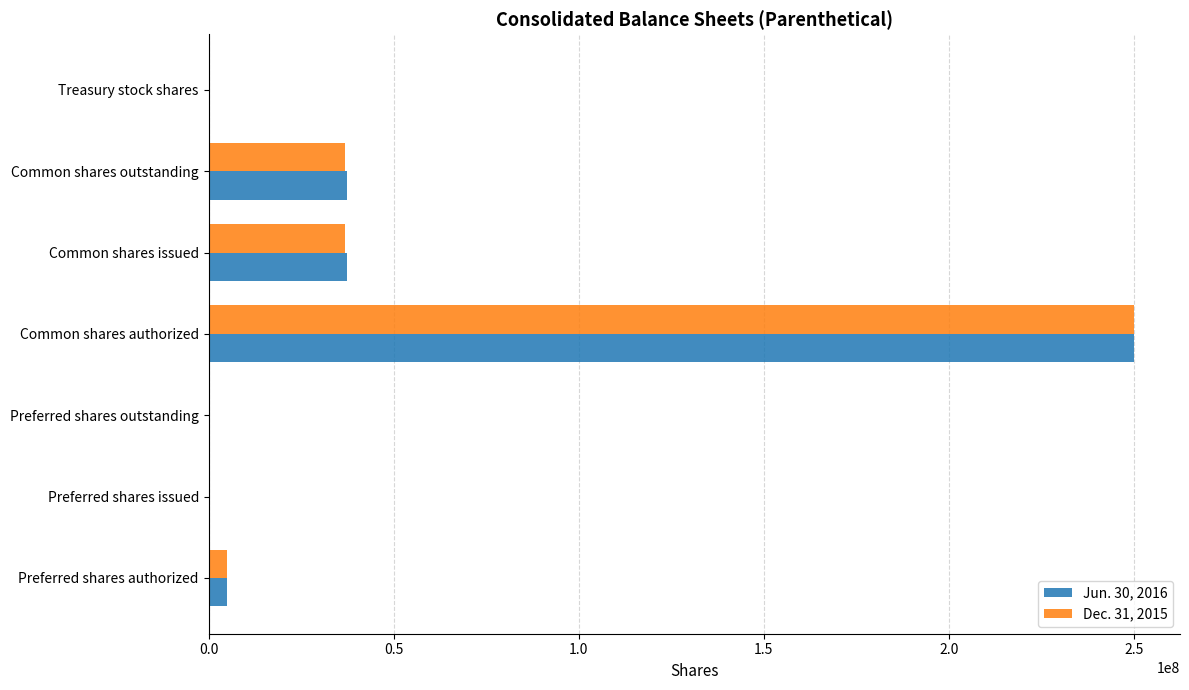

What is the greatest value displayed?

250000000